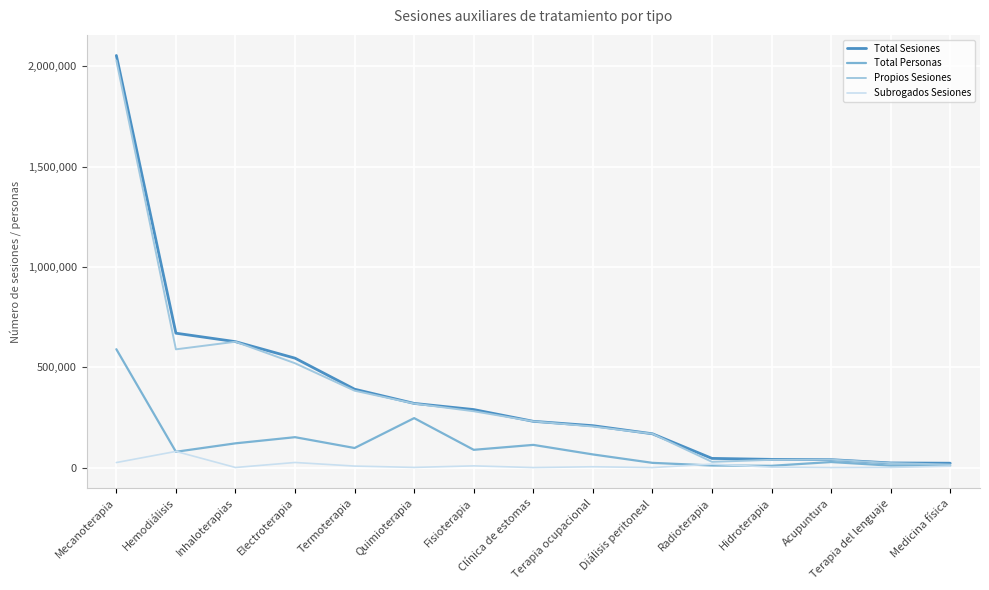

At how many categories does at least one series exceed 477910?

4